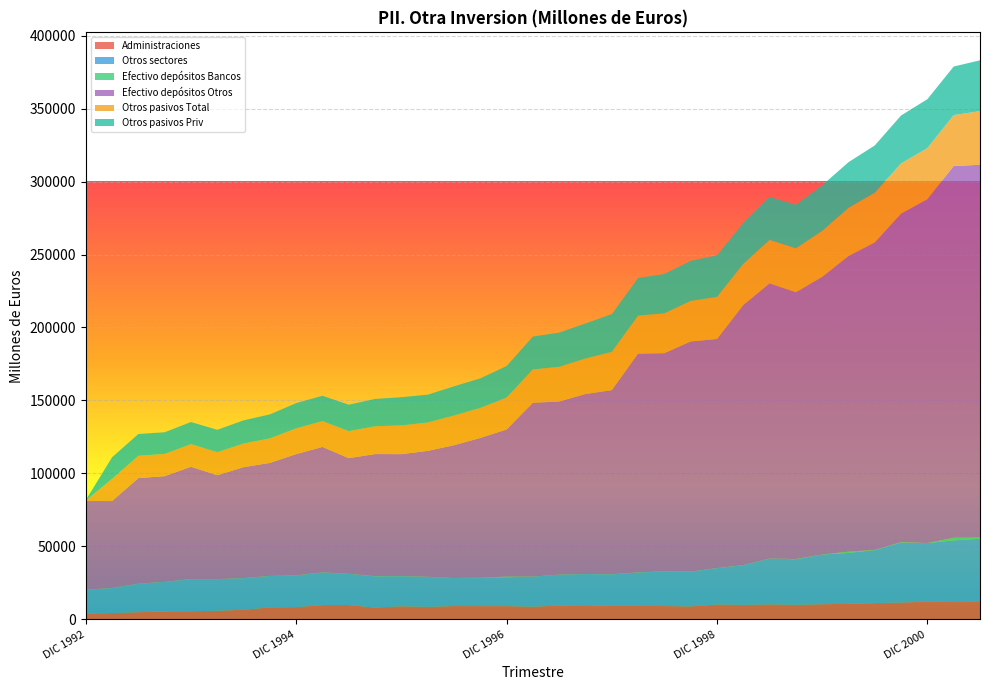

Reading left to right, what are all the values shown in this chart?

Administraciones: DIC 1992=3925	MAR 1993=4387	JUN 1993=4977	SEP 1993=5447	DIC 1993=5600	MAR 1994=5954	JUN 1994=6645	SEP 1994=8260	DIC 1994=8452	MAR 1995=9840	JUN 1995=9871	SEP 1995=8104	DIC 1995=9014	MAR 1996=8634	JUN 1996=9155	SEP 1996=9131	DIC 1996=9119	MAR 1997=8754	JUN 1997=9472	SEP 1997=9677	DIC 1997=9346	MAR 1998=9316	JUN 1998=9179	SEP 1998=8916	DIC 1998=10237	MAR 1999=9980	JUN 1999=10306	SEP 1999=10027	DIC 1999=10424	MAR 2000=10696	JUN 2000=11186	SEP 2000=11576	DIC 2000=12175	MAR 2001=11893	JUN 2001=12072
Otros sectores: DIC 1992=16384	MAR 1993=17141	JUN 1993=19491	SEP 1993=20269	DIC 1993=22047	MAR 1994=21624	JUN 1994=21665	SEP 1994=21520	DIC 1994=21687	MAR 1995=22369	JUN 1995=21358	SEP 1995=21415	DIC 1995=20594	MAR 1996=20541	JUN 1996=19210	SEP 1996=19532	DIC 1996=19769	MAR 1997=20551	JUN 1997=21237	SEP 1997=21419	DIC 1997=21560	MAR 1998=22841	JUN 1998=23733	SEP 1998=23843	DIC 1998=24912	MAR 1999=27206	JUN 1999=31360	SEP 1999=31206	DIC 1999=34014	MAR 2000=34885	JUN 2000=36301	SEP 2000=41108	DIC 2000=40141	MAR 2001=42289	JUN 2001=43184
Efectivo depósitos Bancos: DIC 1992=31	MAR 1993=44	JUN 1993=48	SEP 1993=38	DIC 1993=44	MAR 1994=18	JUN 1994=45	SEP 1994=41	DIC 1994=62	MAR 1995=52	JUN 1995=40	SEP 1995=107	DIC 1995=78	MAR 1996=49	JUN 1996=46	SEP 1996=36	DIC 1996=437	MAR 1997=43	JUN 1997=33	SEP 1997=45	DIC 1997=46	MAR 1998=64	JUN 1998=51	SEP 1998=47	DIC 1998=52	MAR 1999=47	JUN 1999=41	SEP 1999=174	DIC 1999=34	MAR 2000=848	JUN 2000=121	SEP 2000=266	DIC 2000=0	MAR 2001=1784	JUN 2001=826
Efectivo depósitos Otros: DIC 1992=60772	MAR 1993=59550	JUN 1993=72327	SEP 1993=72408	DIC 1993=76920	MAR 1994=71231	JUN 1994=75977	SEP 1994=77424	DIC 1994=83060	MAR 1995=85909	JUN 1995=79223	SEP 1995=83667	DIC 1995=83558	MAR 1996=86246	JUN 1996=90938	SEP 1996=95633	DIC 1996=100801	MAR 1997=119098	JUN 1997=118561	SEP 1997=123298	DIC 1997=126139	MAR 1998=149869	JUN 1998=149437	SEP 1998=157624	DIC 1998=156917	MAR 1999=178147	JUN 1999=188534	SEP 1999=182774	DIC 1999=190215	MAR 2000=202554	JUN 2000=210672	SEP 2000=225086	DIC 2000=235580	MAR 2001=254744	JUN 2001=255364
Otros pasivos Total: DIC 1992=290	MAR 1993=15138	JUN 1993=15262	SEP 1993=15202	DIC 1993=15496	MAR 1994=15719	JUN 1994=16195	SEP 1994=16788	DIC 1994=17634	MAR 1995=17714	JUN 1995=18476	SEP 1995=19055	DIC 1995=19670	MAR 1996=19420	JUN 1996=20336	SEP 1996=20570	DIC 1996=21894	MAR 1997=22850	JUN 1997=23781	SEP 1997=24347	DIC 1997=26212	MAR 1998=26098	JUN 1998=27322	SEP 1998=27793	DIC 1998=28842	MAR 1999=28292	JUN 1999=29814	SEP 1999=30116	DIC 1999=31566	MAR 2000=33050	JUN 2000=34159	SEP 2000=34405	DIC 2000=35003	MAR 2001=34800	JUN 2001=36765
Otros pasivos Priv: DIC 1992=290	MAR 1993=14848	JUN 1993=14937	SEP 1993=14868	DIC 1993=15145	MAR 1994=15371	JUN 1994=15853	SEP 1994=16450	DIC 1994=17288	MAR 1995=17358	JUN 1995=18134	SEP 1995=18721	DIC 1995=19345	MAR 1996=19094	JUN 1996=20004	SEP 1996=20237	DIC 1996=21555	MAR 1997=22494	JUN 1997=23414	SEP 1997=23981	DIC 1997=25844	MAR 1998=25723	JUN 1998=26955	SEP 1998=27442	DIC 1998=28482	MAR 1999=27914	JUN 1999=29428	SEP 1999=29727	DIC 1999=31158	MAR 2000=31219	JUN 2000=32300	SEP 2000=32821	DIC 2000=33517	MAR 2001=33279	JUN 2001=34826